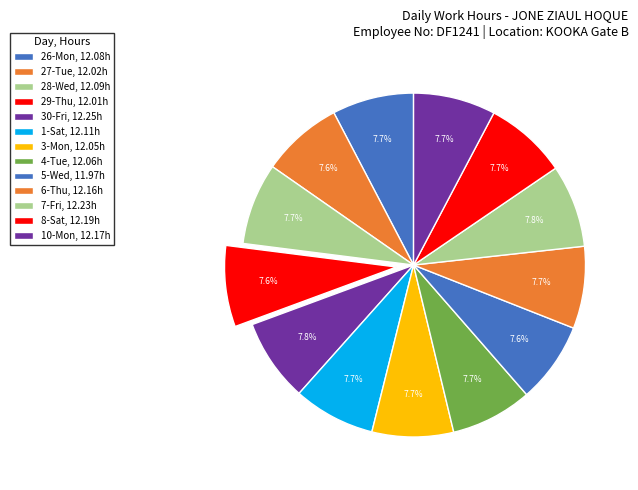

How many slices are in this pie chart?

13